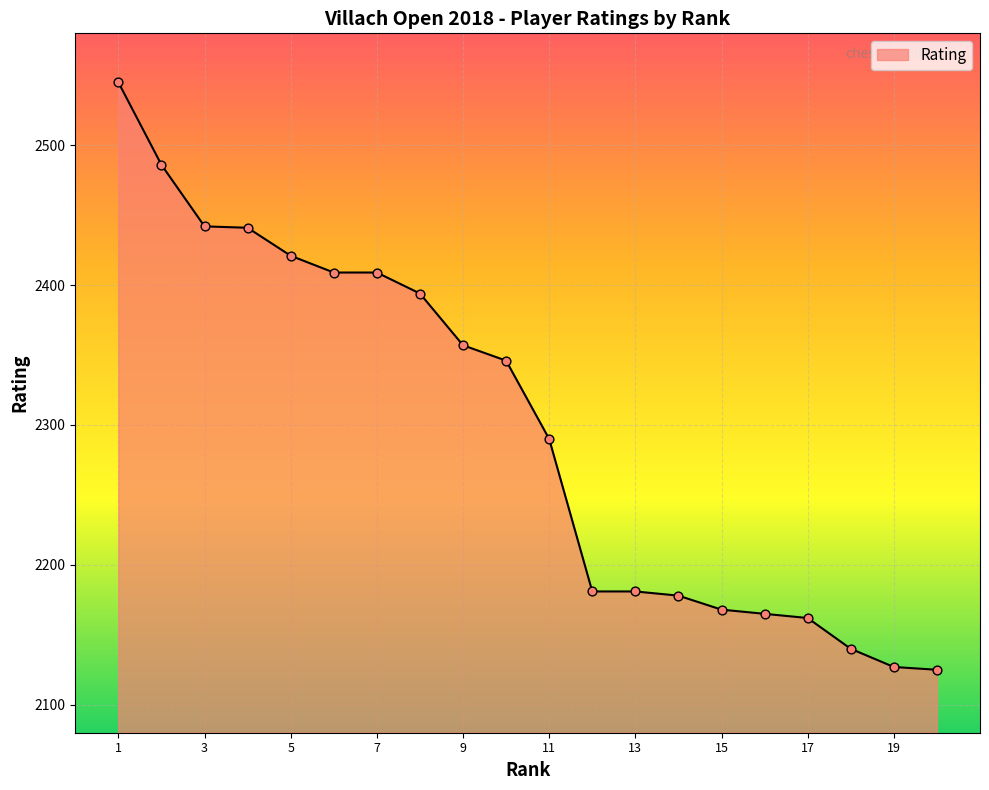

What is the difference between the maximum and minimum values?

420